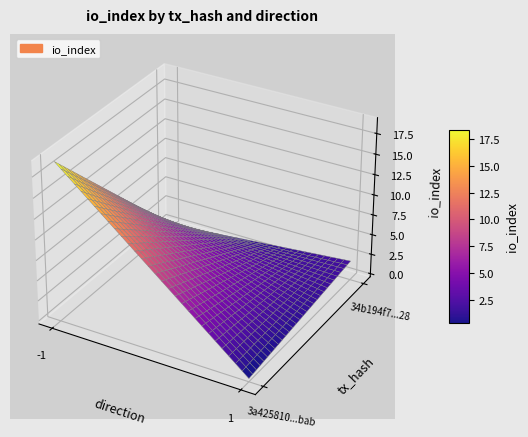

What is the spread (max minus min) of values at direction?

2